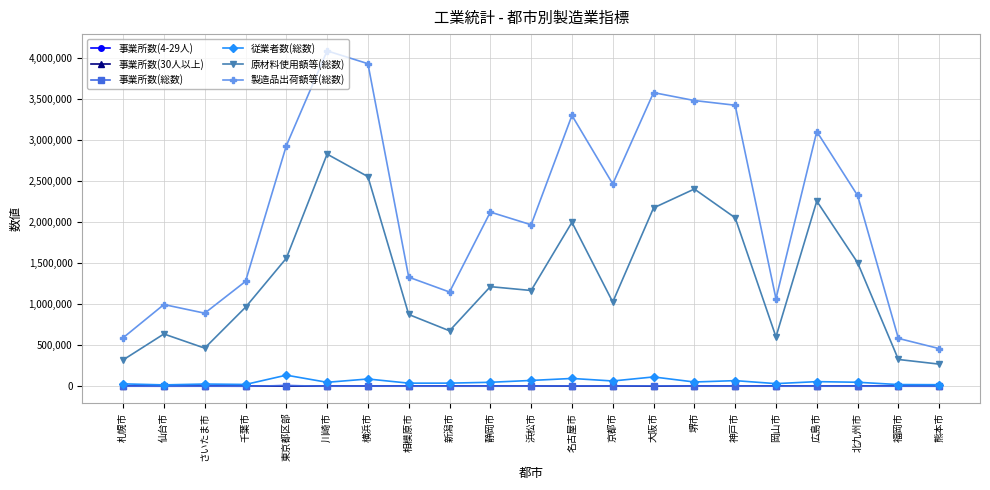

True or false: 原材料使用額等(総数) and 事業所数(4-29人) intersect in this chart.

False